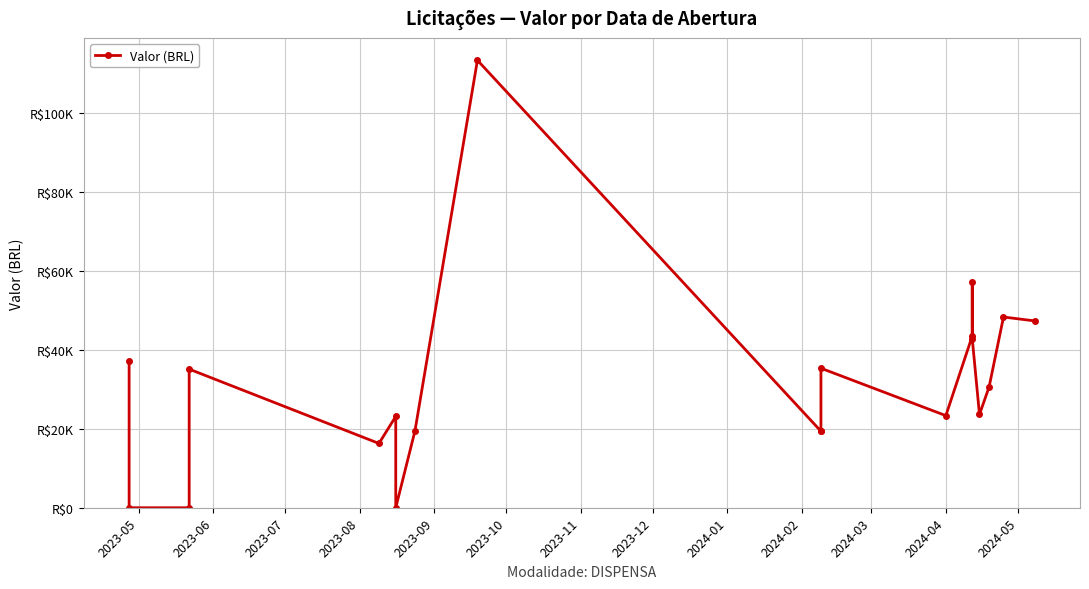

Reading right to left, transcribe all the data shown in this chart.

47320.7	48306.7	30576.7	23616.7	42800.0	57216.7	43500.0	23329.1	35337.5	19380.0	19380.0	113335.8	19466.7	0.0	23125.0	16283.3	35106.6	0.0	0.0	37280.0